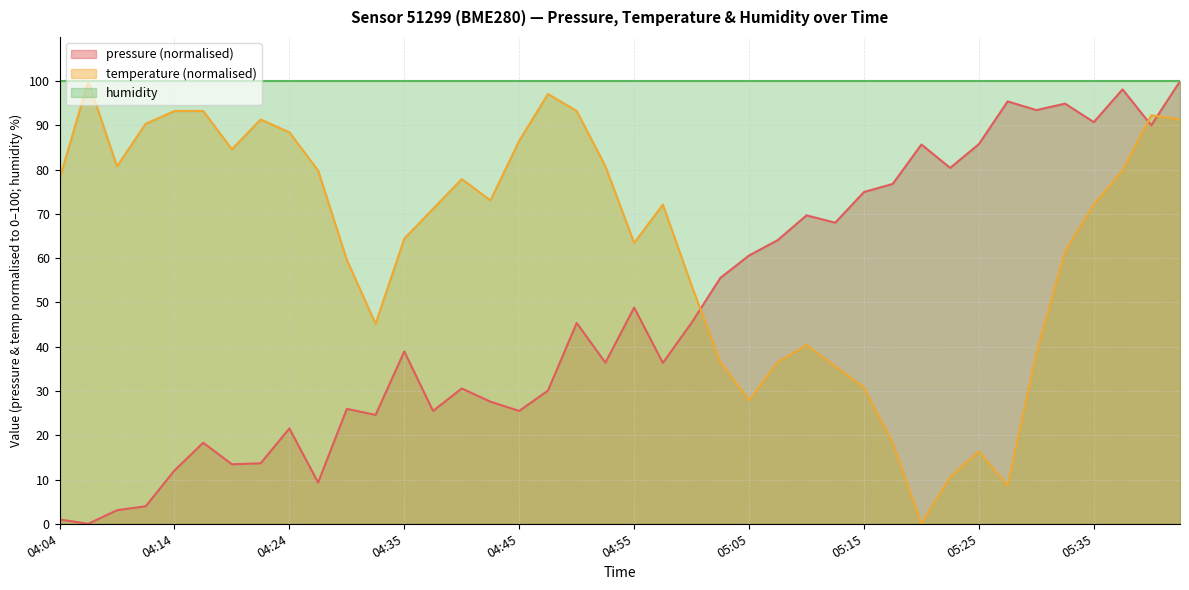

The temperature series shows 73.1 at 04:42. True or false?

True